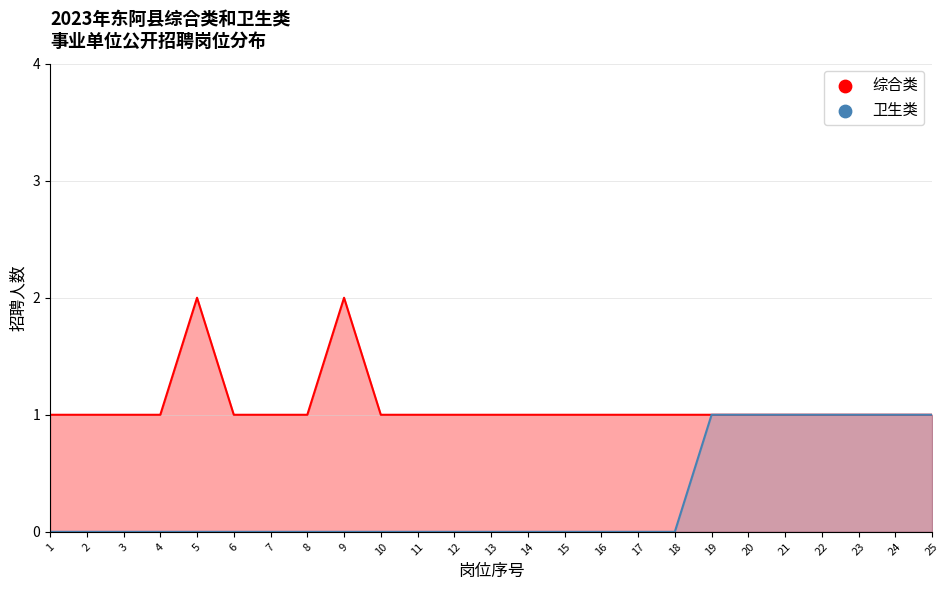

At how many categories does at least one series exceed 1?

2